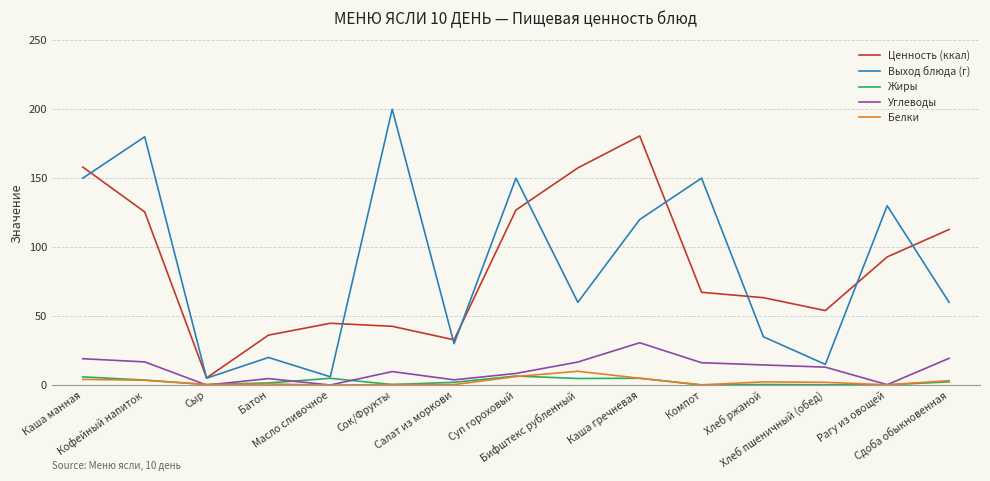

True or false: Ценность (ккал) and Белки cross at least once.

False